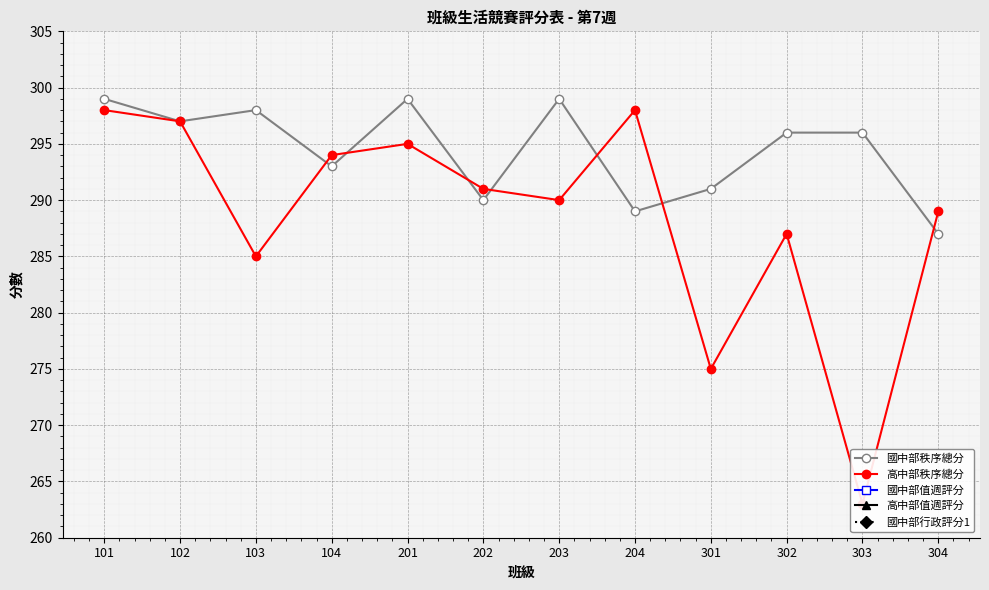

Count the number of data series in this chart.

5